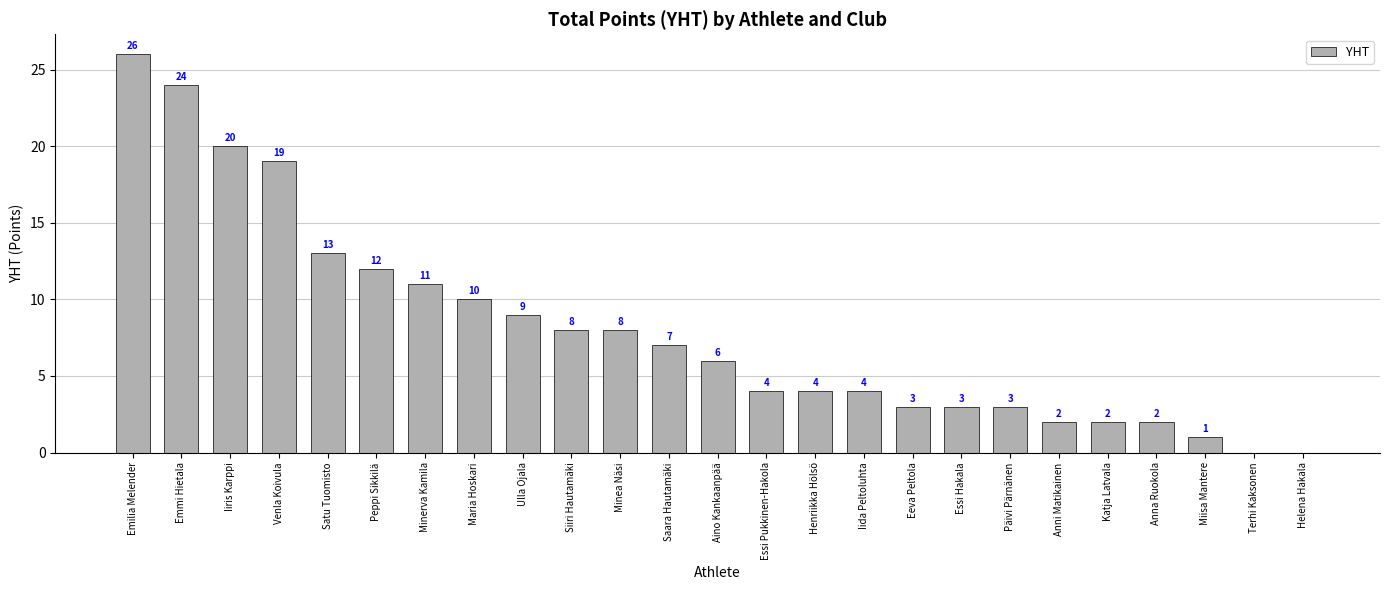

Where is the data nearest to the value 13?

Satu Tuomisto